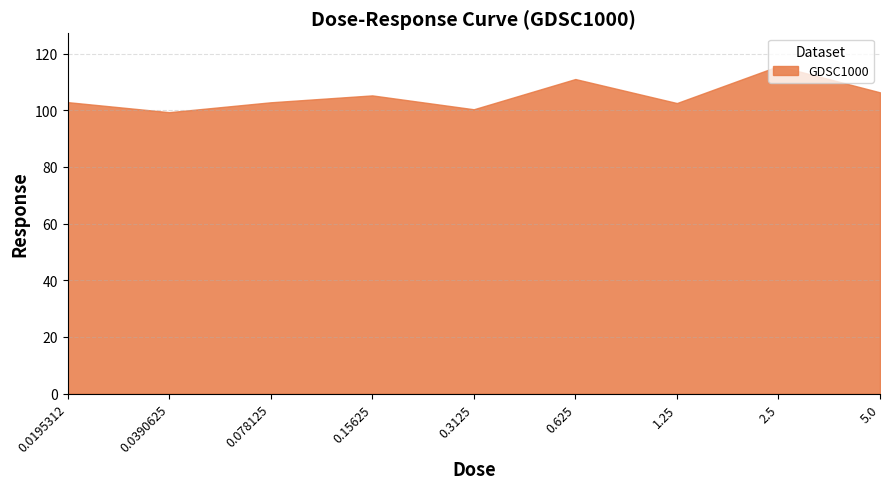

How many lines are shown in the chart?

1